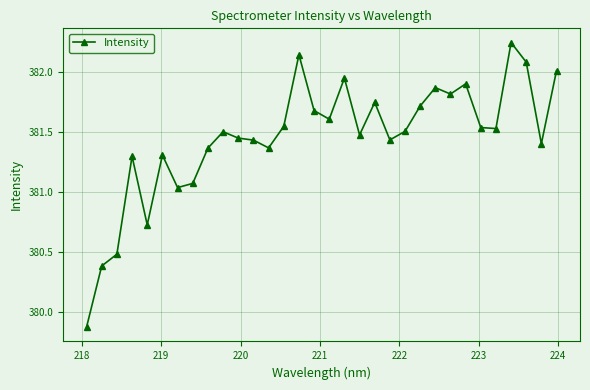

What is the sum of all values?

12206.6